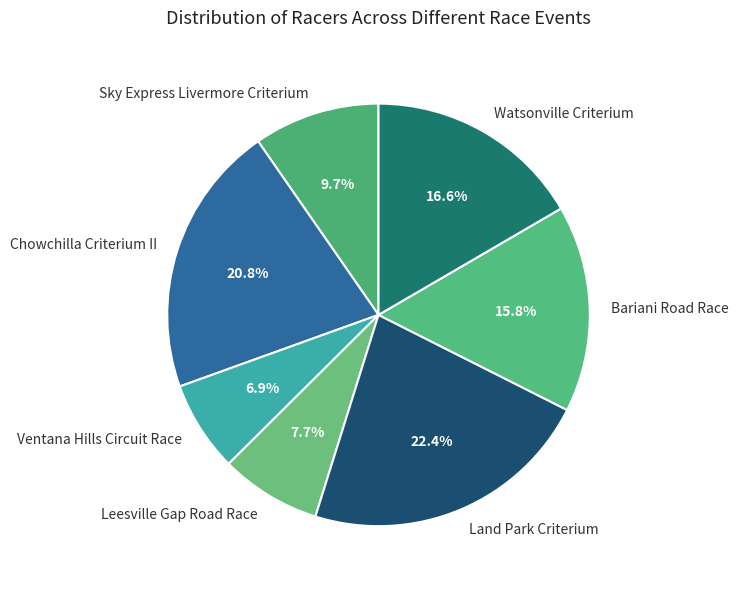

Is there a majority slice in this chart?

No